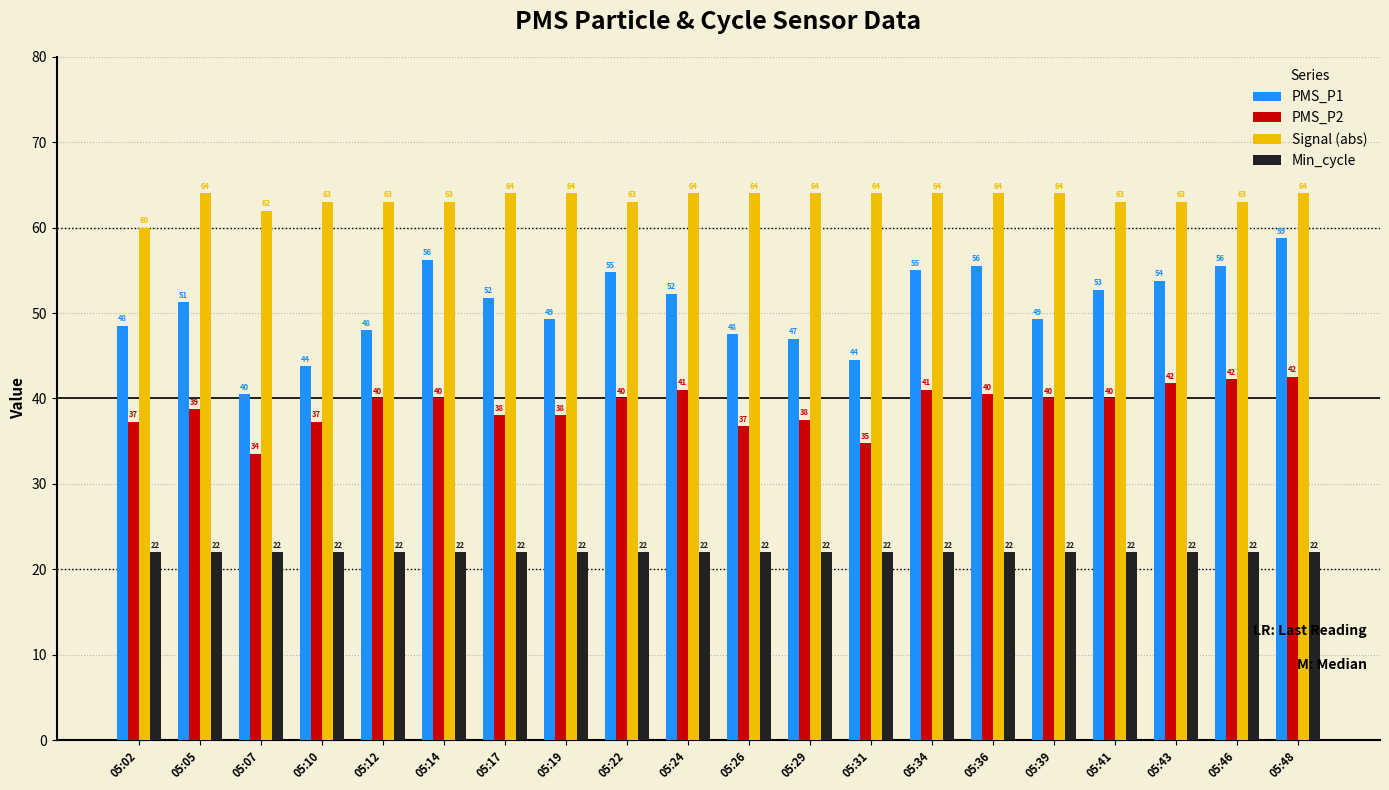

Where does the PMS_P1 series first go above 51?

05:05